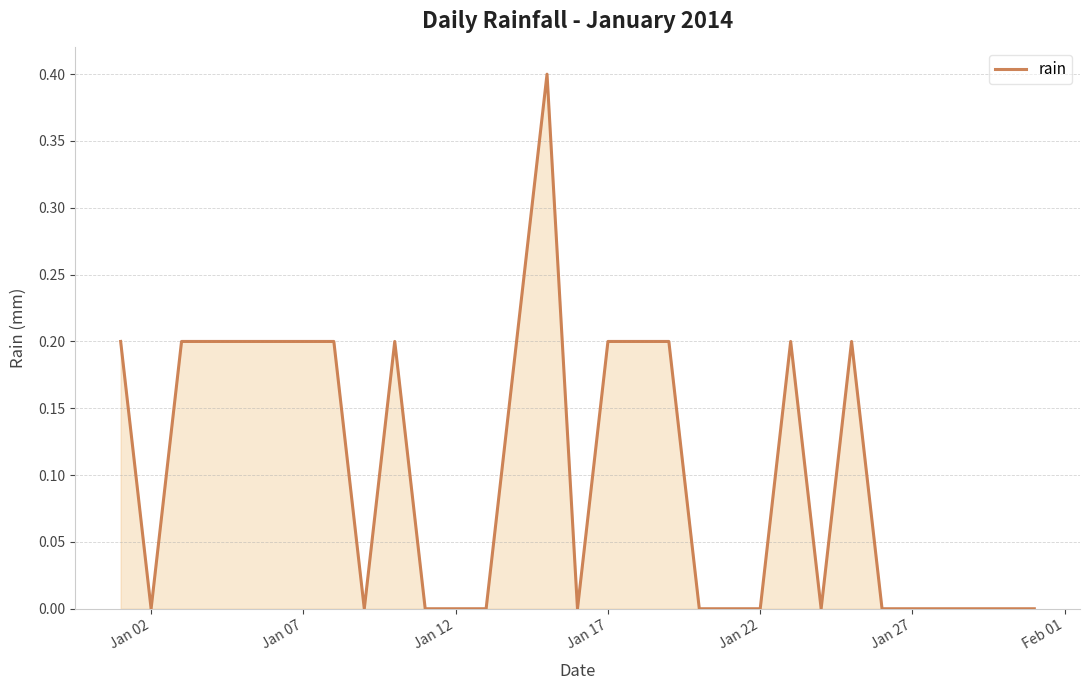

True or false: there are more than 0 points higher than both neighbors.

True